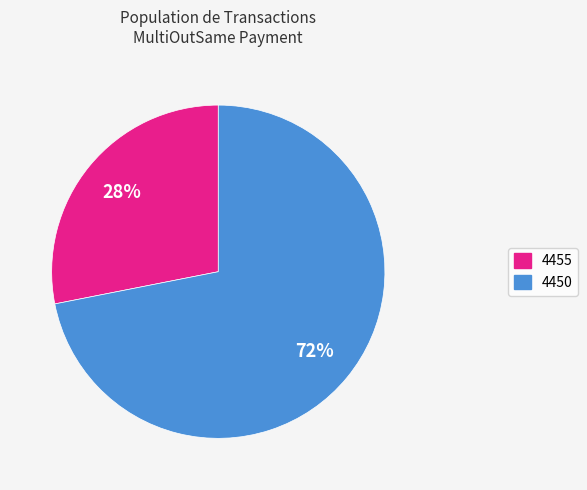

How many slices are in this pie chart?

2